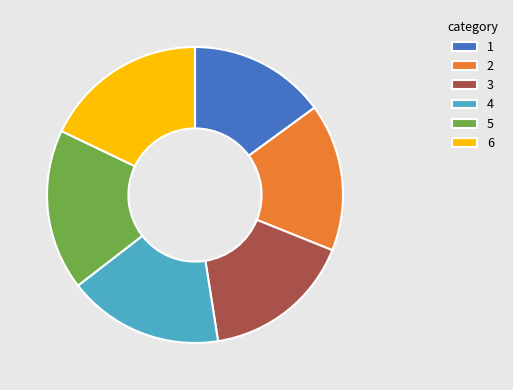

Combined, do 1 and 6 account for over 50%?

No